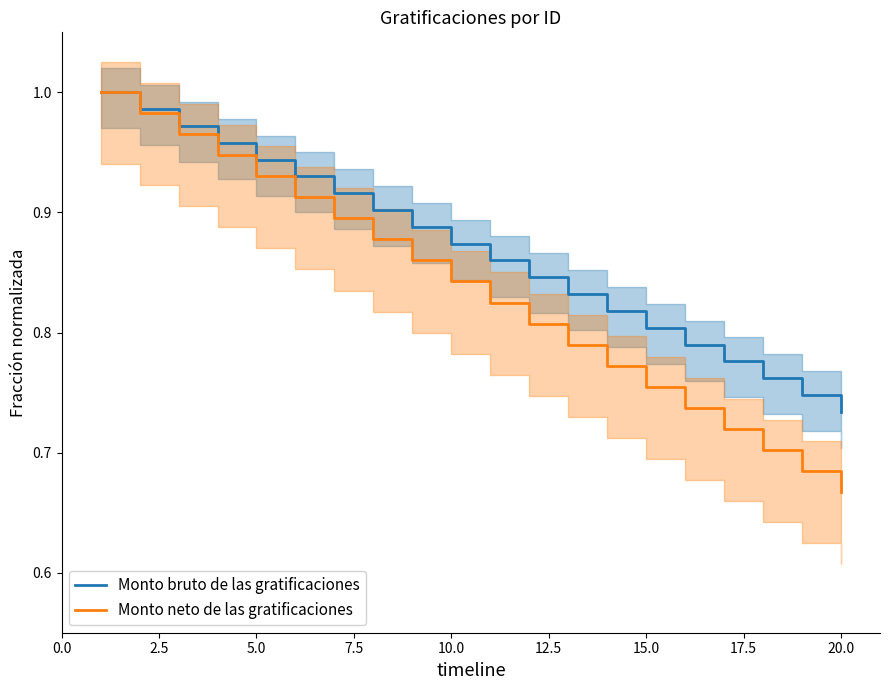

Is the value of Monto bruto de las gratificaciones at 5.0 greater than the value of Monto neto de las gratificaciones at 20.0?

Yes